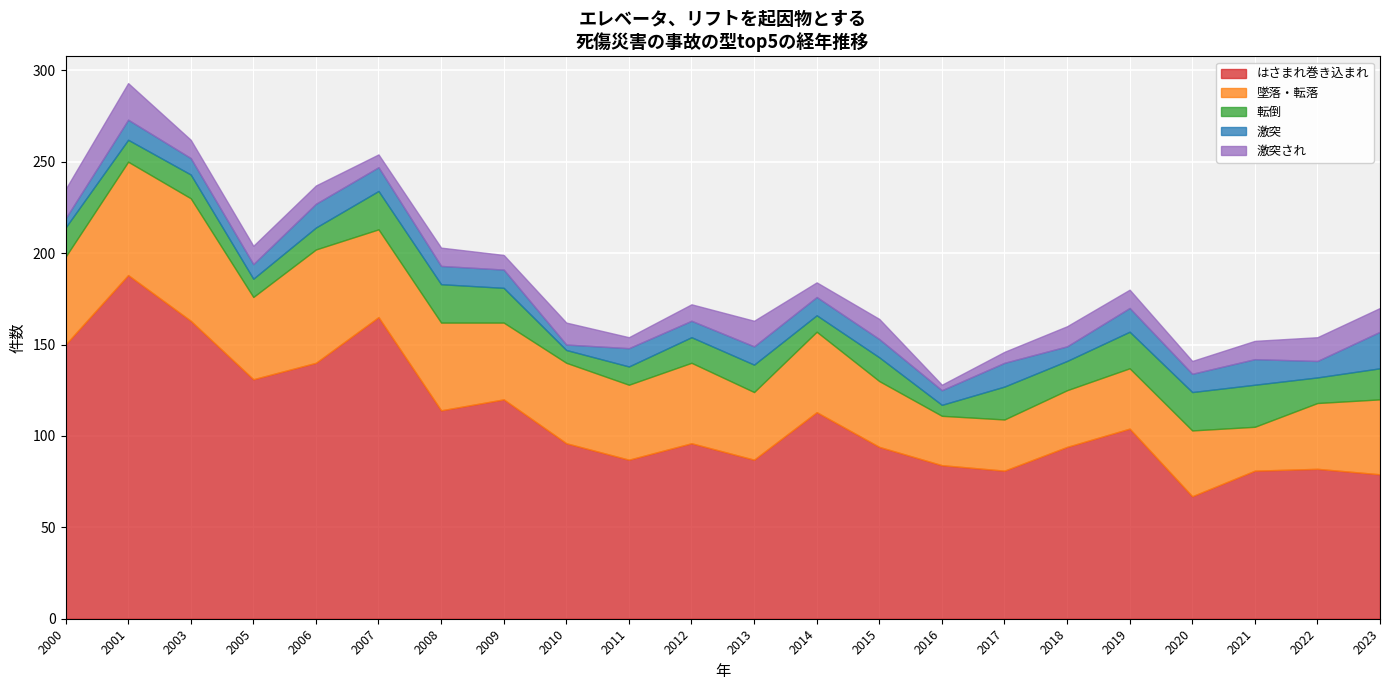

True or false: 墜落・転落 has more than 0 interior local peaks.

True